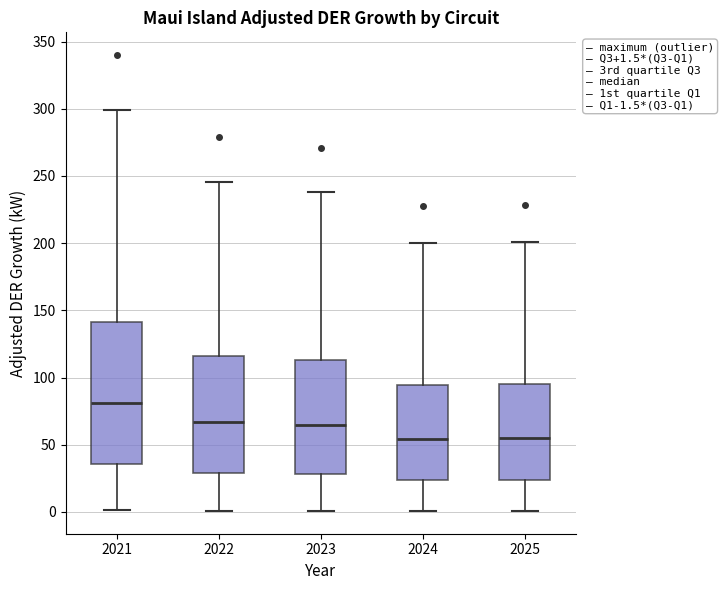

Which box's median line is the highest?

2021